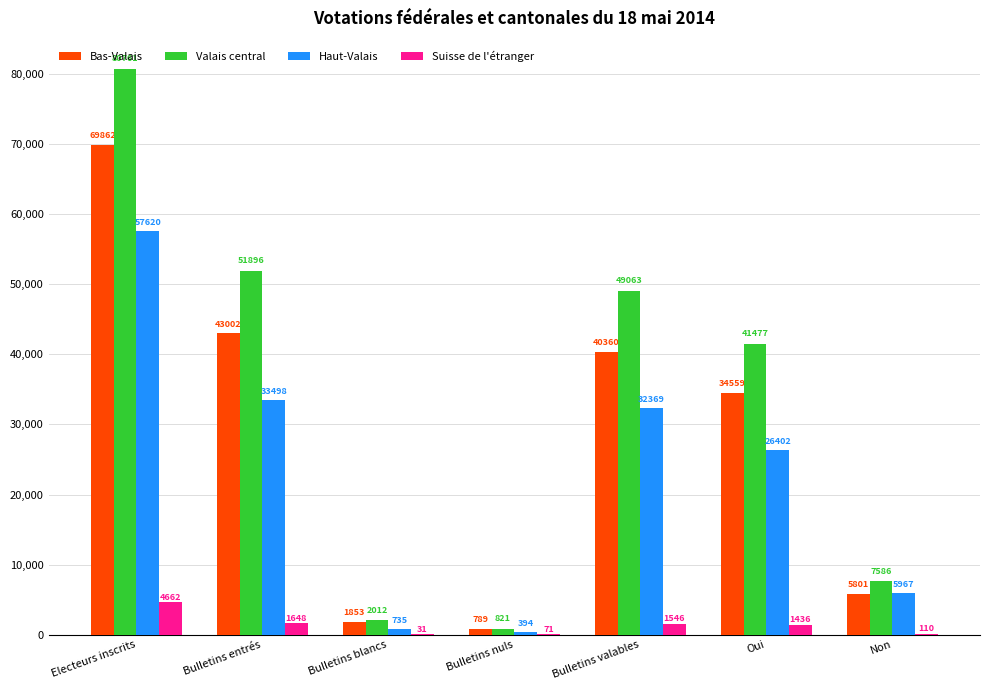

Is it true that Valais central equals 2012 at Bulletins blancs?

True